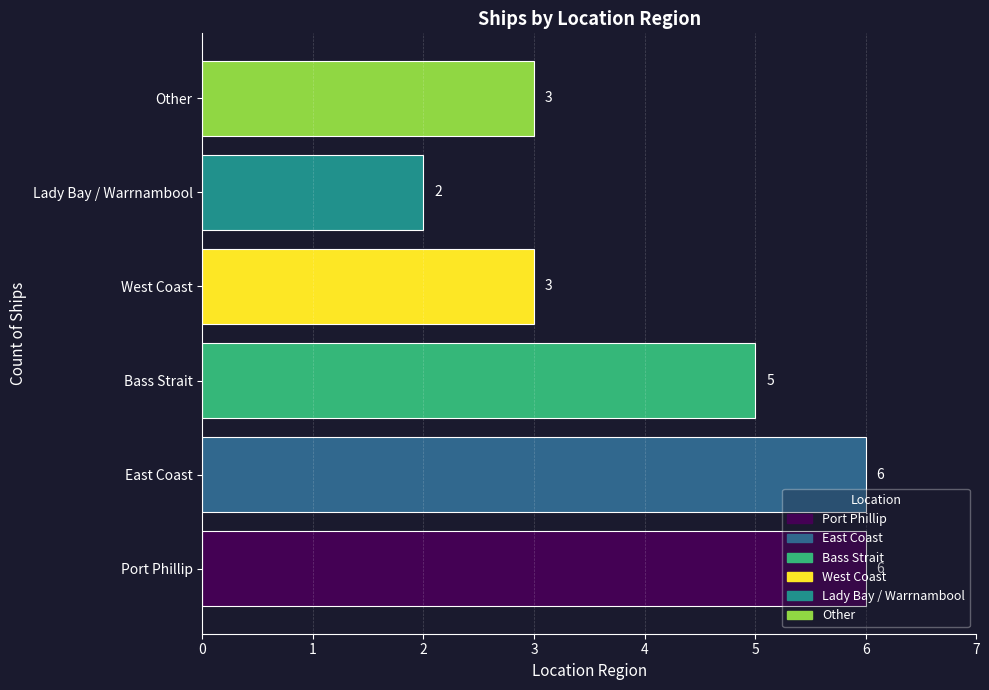

How many bars are there in total?

6